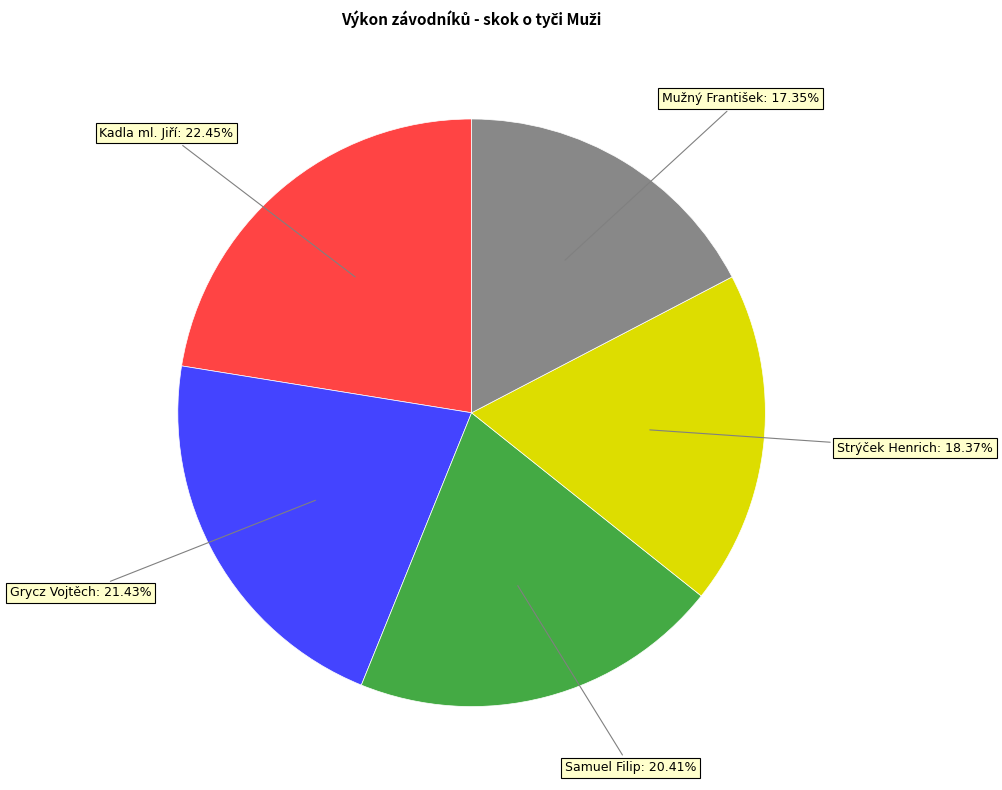

Does any single category account for the majority?

No